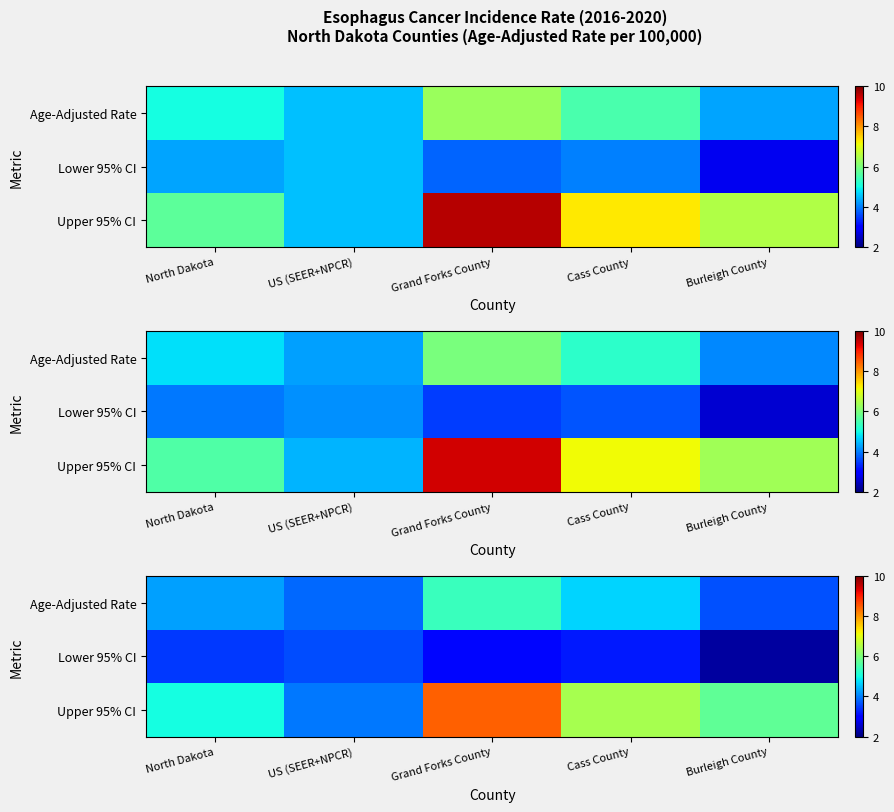

Between North Dakota and US (SEER+NPCR), which series saw the biggest shift?

Upper 95% CI